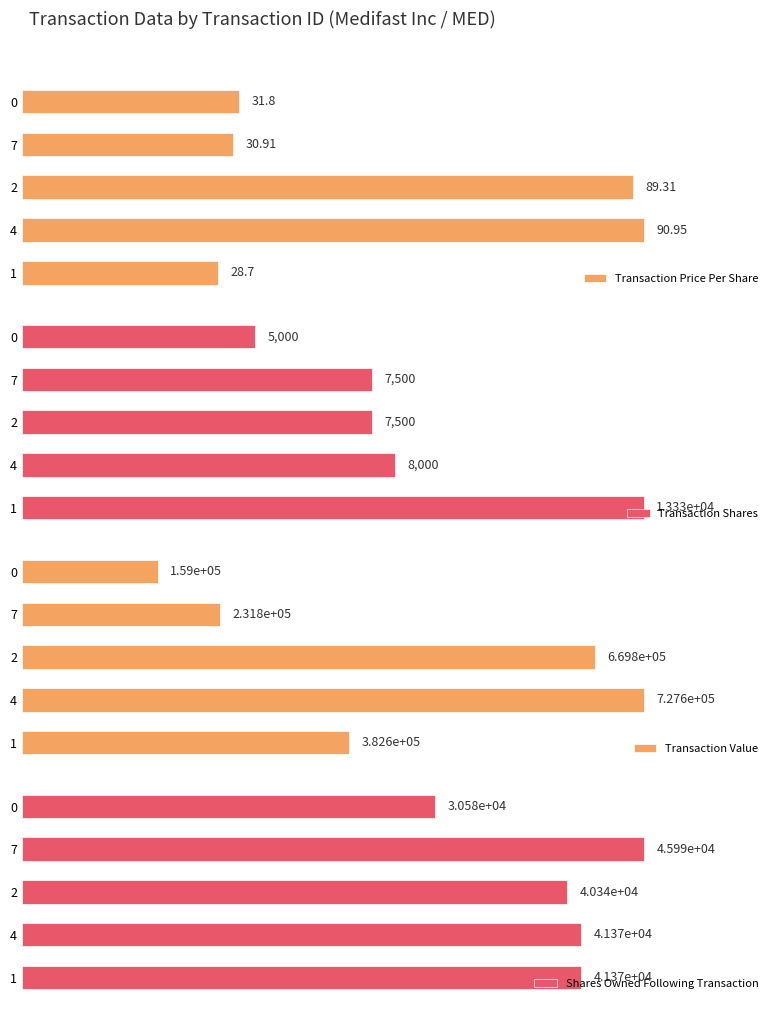

Rank the categories by Transaction Price Per Share value from lowest to highest.

1, 7, 0, 2, 4